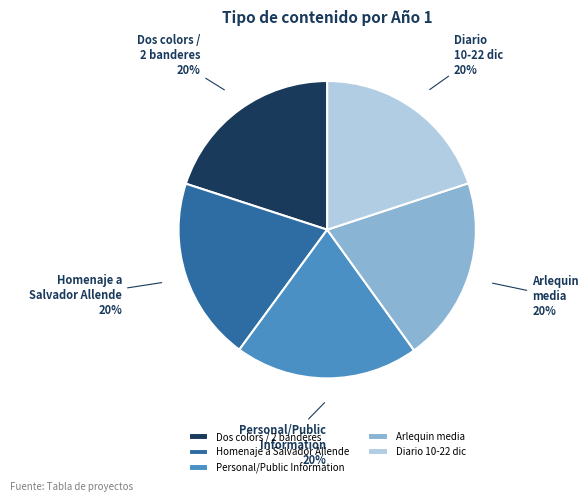

True or false: Arlequin media accounts for 7% of the total.

False